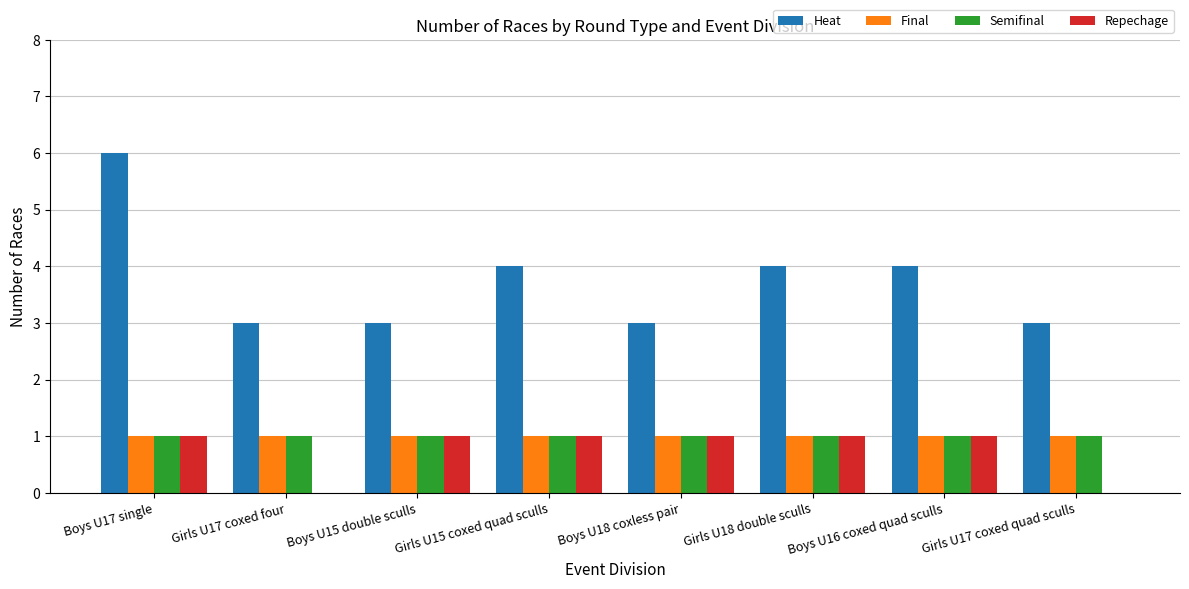

Are the bars grouped side by side (vs. stacked)?

Yes